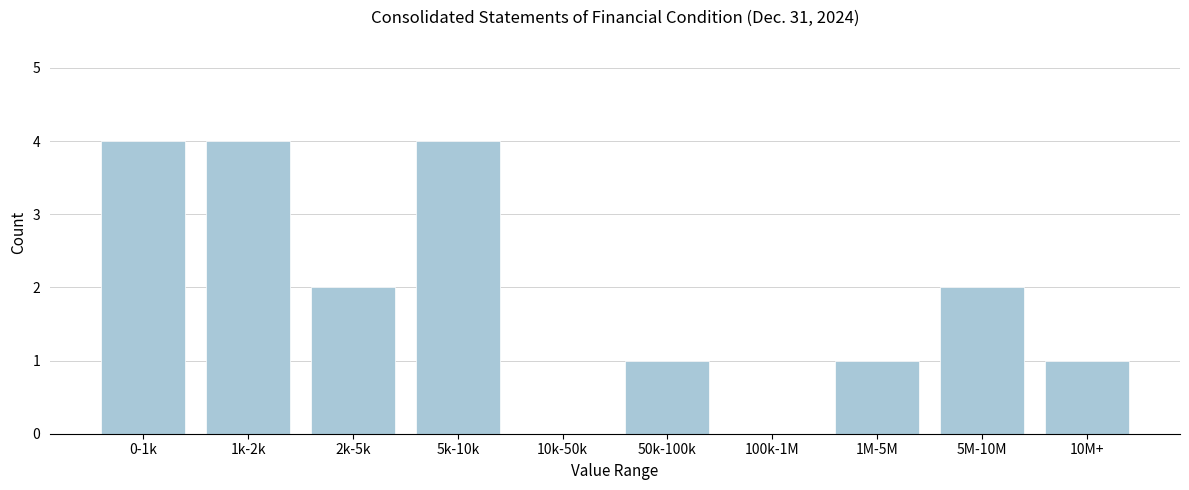

Reading right to left, extract all data points from this chart.

10M+=1	5M-10M=2	1M-5M=1	100k-1M=0	50k-100k=1	10k-50k=0	5k-10k=4	2k-5k=2	1k-2k=4	0-1k=4